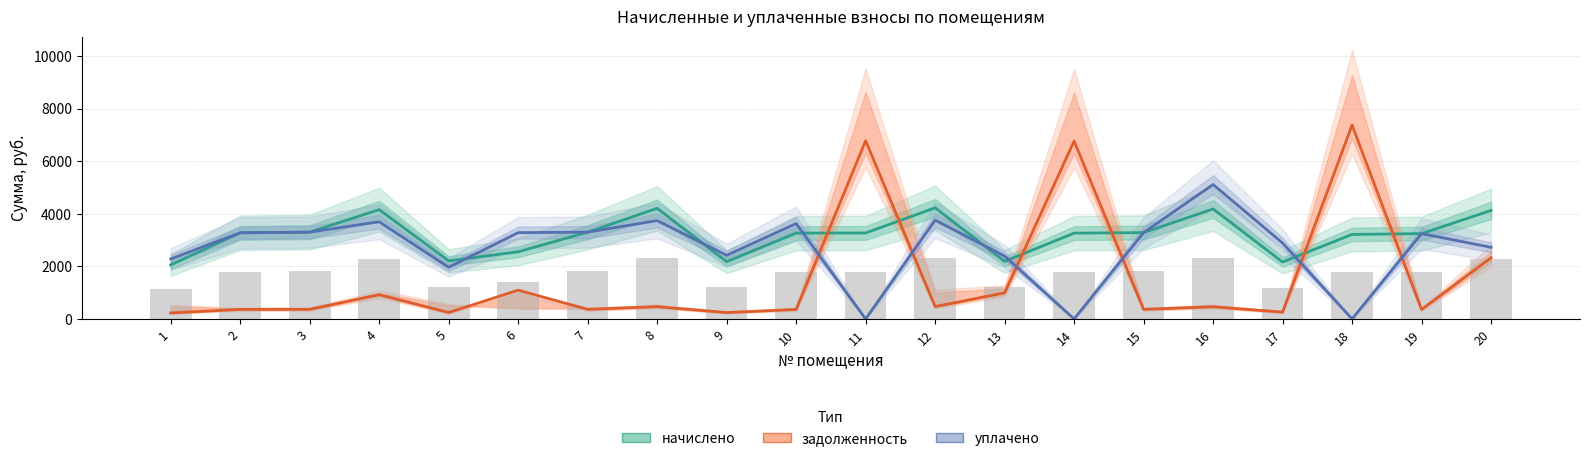

Reading left to right, transcribe all the data shown in this chart.

начислено: 2055.5	3278.9	3303.7	4160.7	2210.8	2555.1	3303.7	4210.4	2179.7	3266.5	3272.7	4229.0	2192.1	3266.5	3285.1	4185.5	2167.3	3216.8	3247.8	4129.6
задолженность: 228.6	364.3	367.1	924.7	245.6	1095.0	367.1	468.3	242.2	362.9	6782.3	469.9	994.6	6769.5	365.0	465.4	260.4	7380.6	360.9	2328.2
уплачено: 2283.9	3278.9	3303.7	3698.4	1965.1	3285.1	3303.7	3742.6	2421.9	3629.4	0.0	3759.1	2393.6	0.0	3285.1	5115.7	2889.7	0.0	3247.8	2726.6